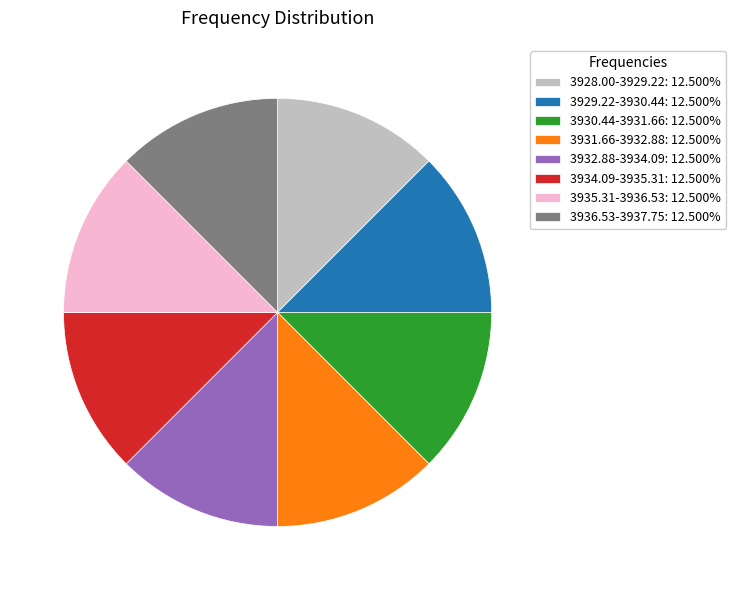

Is there a majority slice in this chart?

No